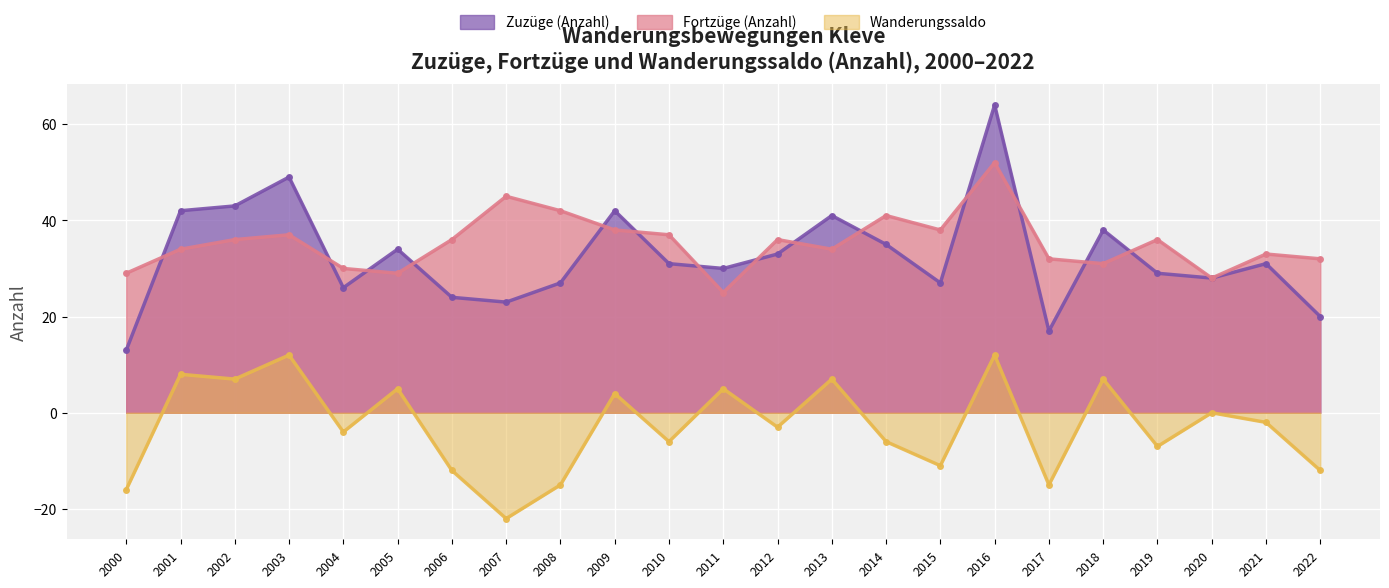

How many values in the Fortzüge (Anzahl) series exceed 36?

8